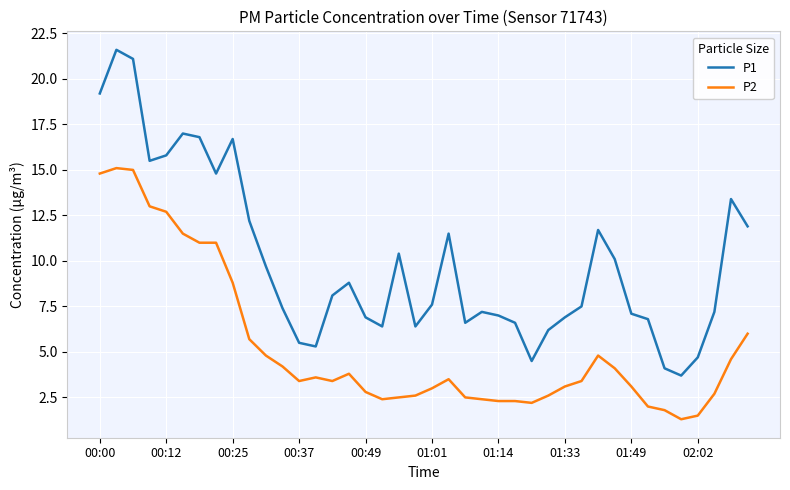

Which series has the largest total across all categories?

P1